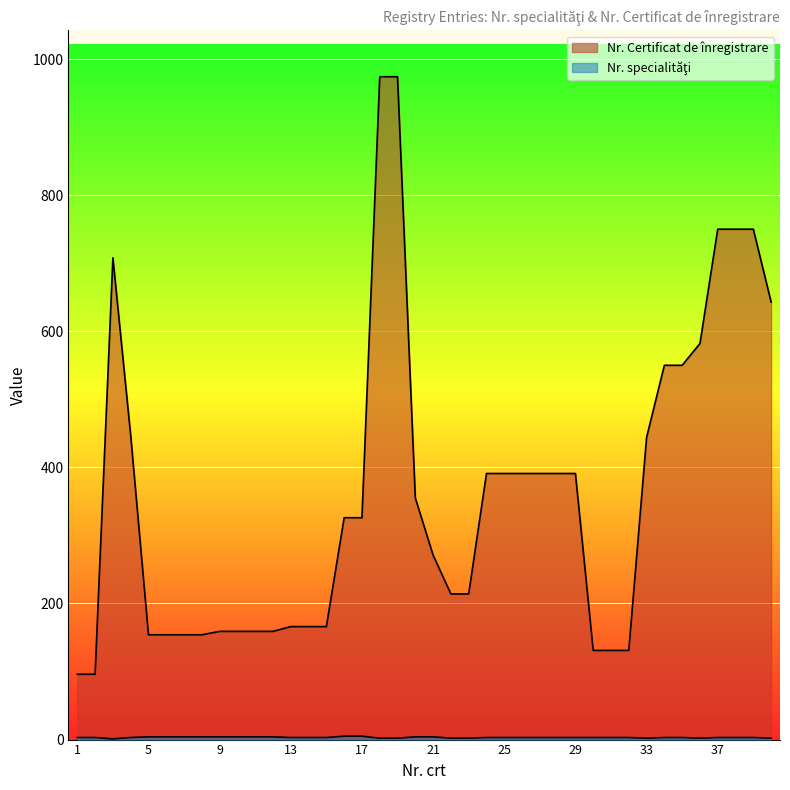

The Nr. specialităţi series shows 3 at 7. True or false?

False